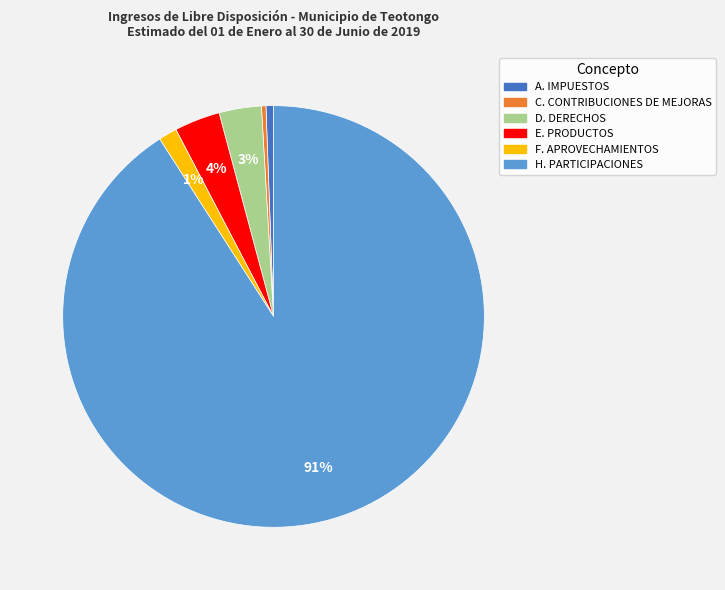

How many slices are in this pie chart?

6